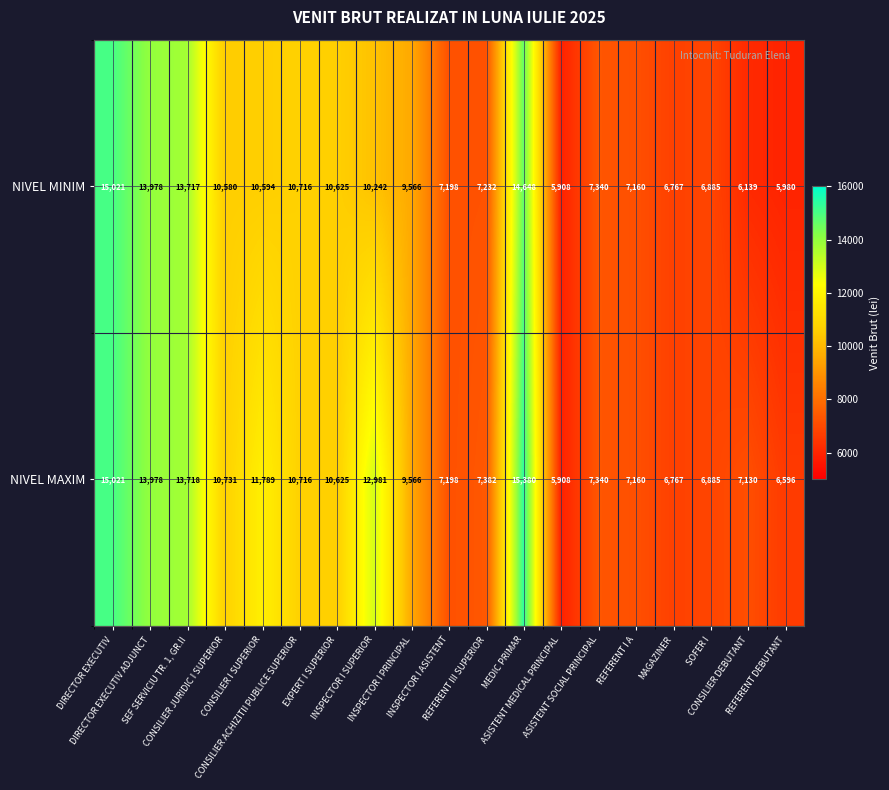

What is the difference between the second highest and minimum values in the NIVEL MAXIM series?

9113